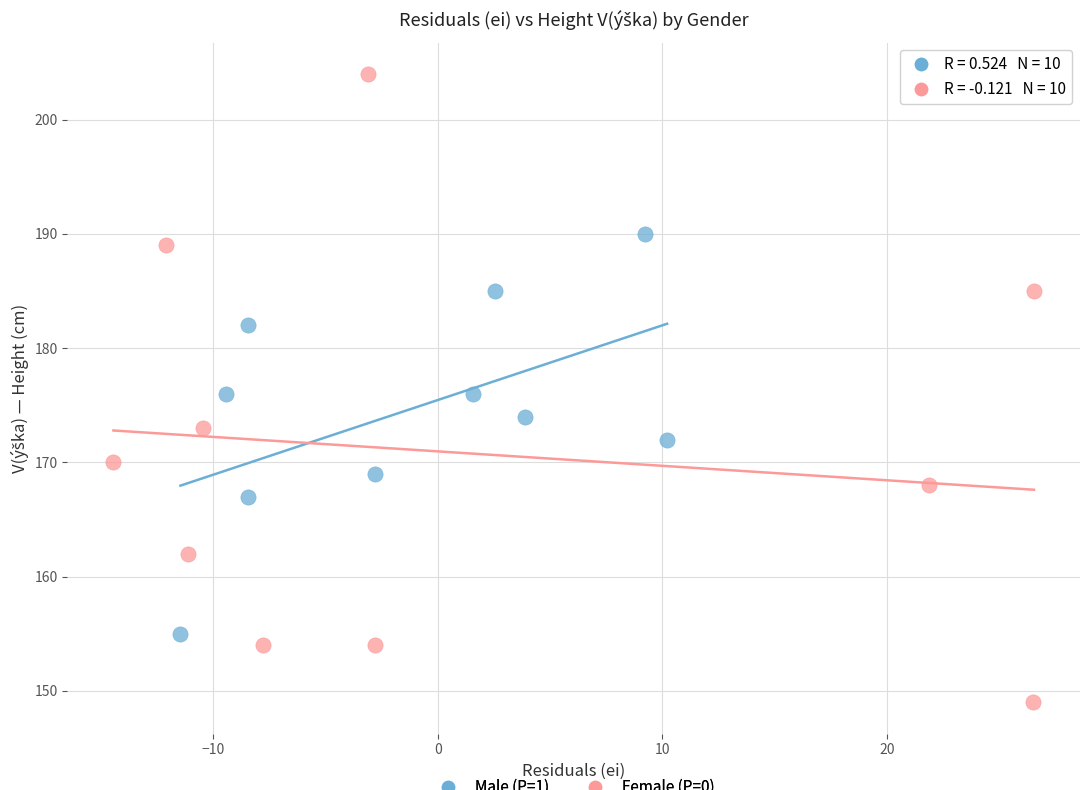

Which series contains the lowest Y value?

Female (P=0)